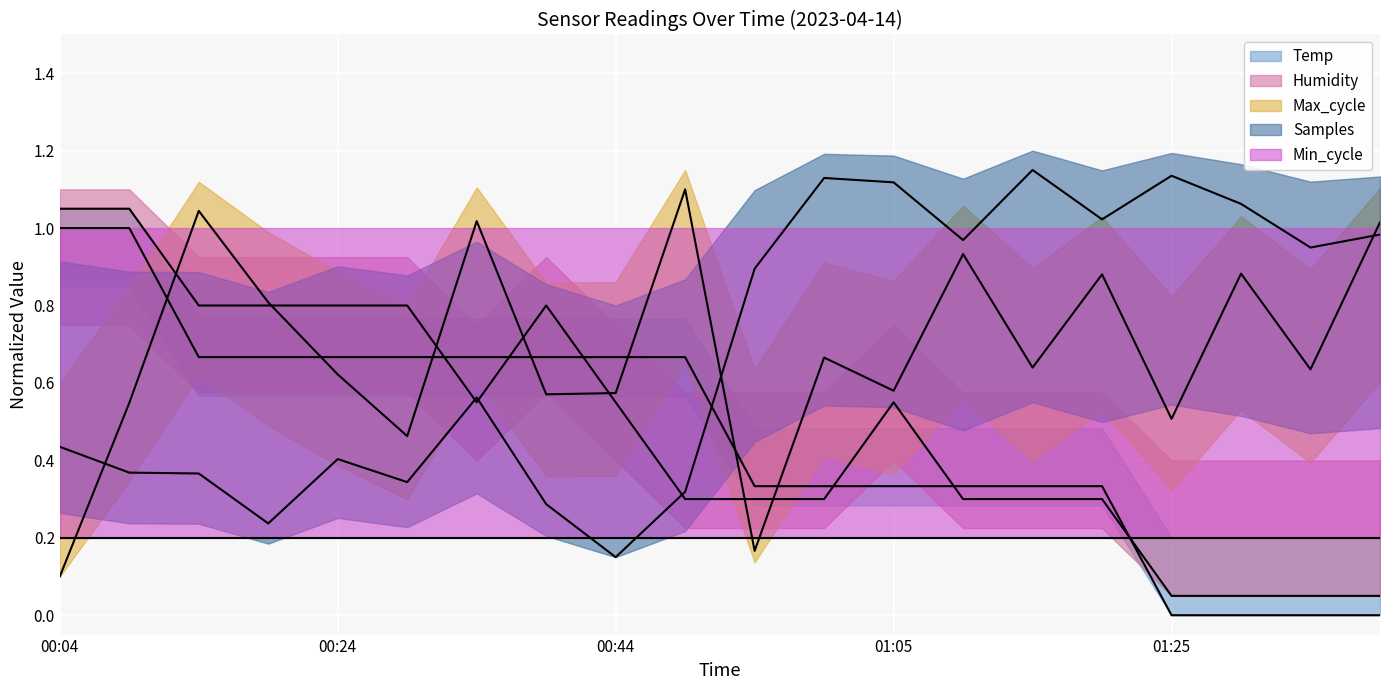

The value of Temp at 00:14 is 0.7. True or false?

True